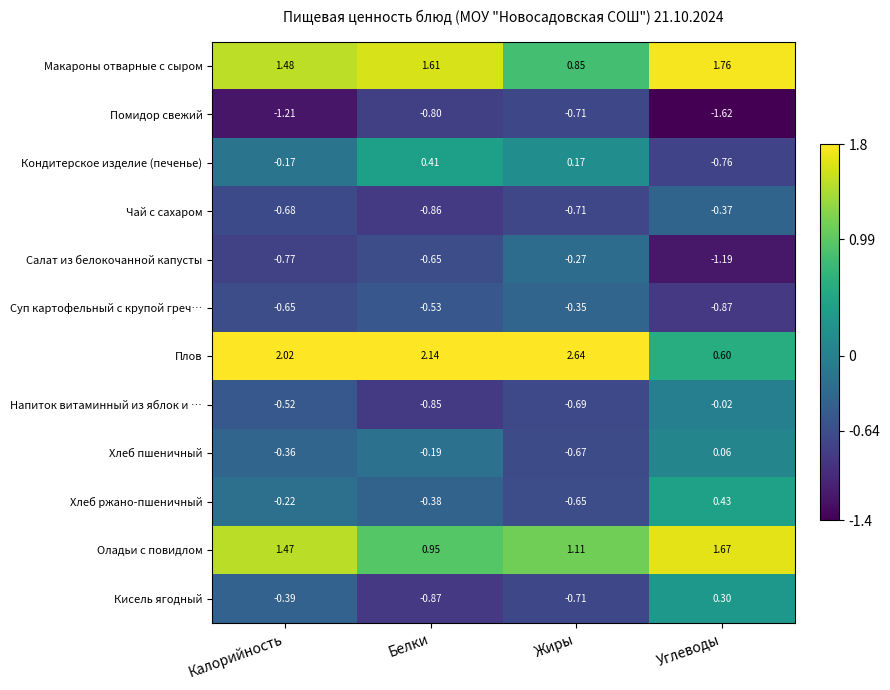

Where is Помидор свежий nearest to the value -1?

Белки